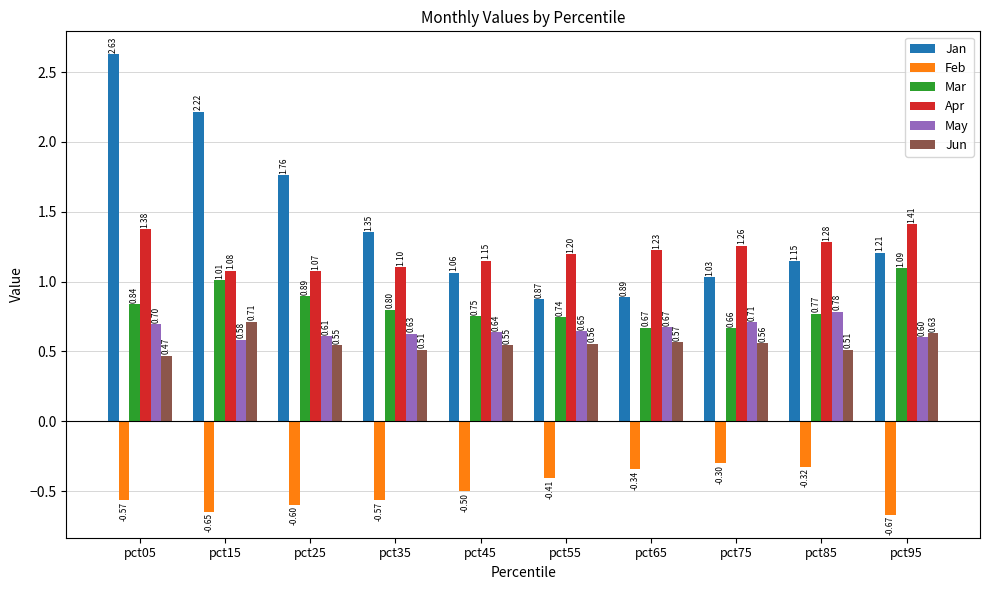

At pct25, list the series in order from smallest to largest.

Feb, Jun, May, Mar, Apr, Jan